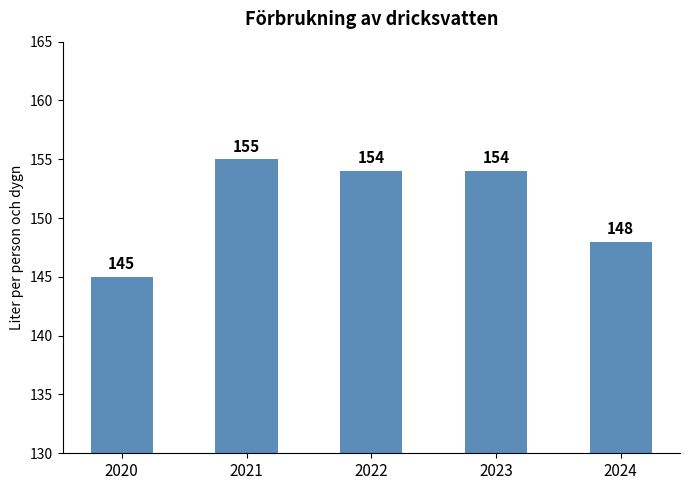

At which label is the value closest to 150?

2024